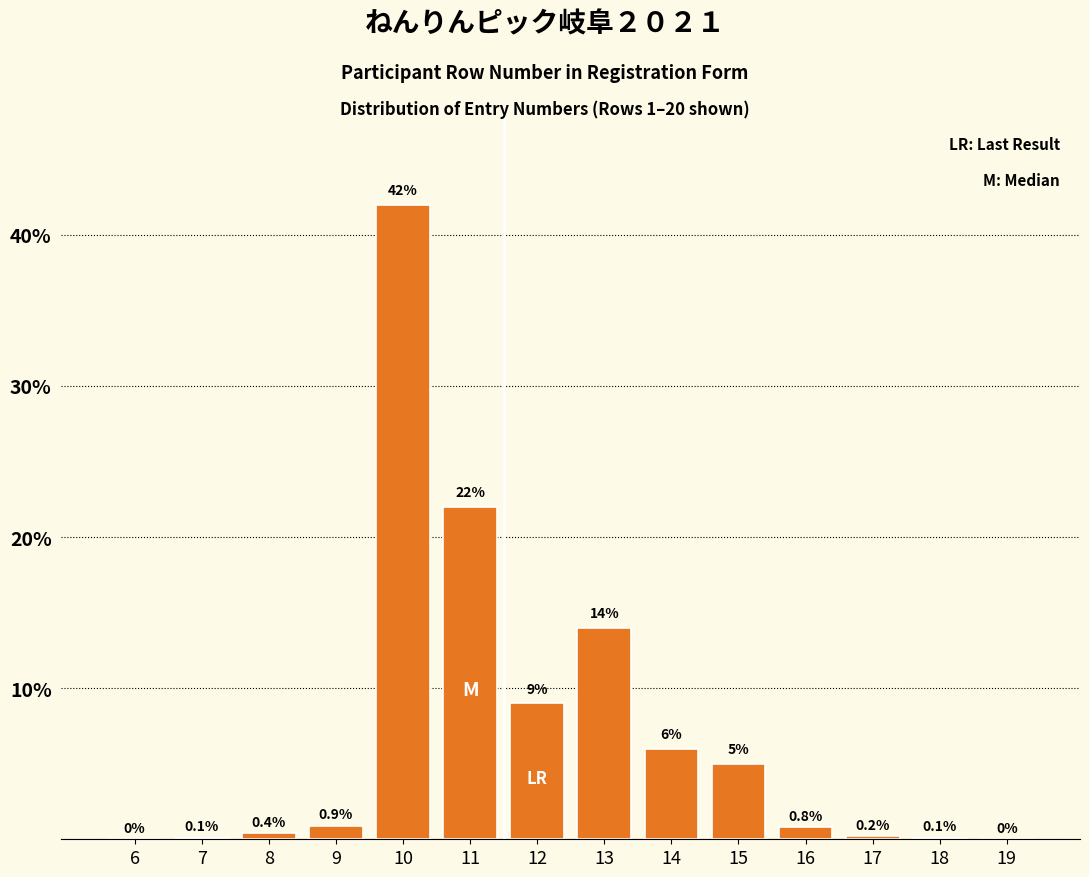

Reading left to right, list all the values displayed in this chart.

6=0.0	7=0.1	8=0.4	9=0.9	10=42.0	11=22.0	12=9.0	13=14.0	14=6.0	15=5.0	16=0.8	17=0.2	18=0.1	19=0.0